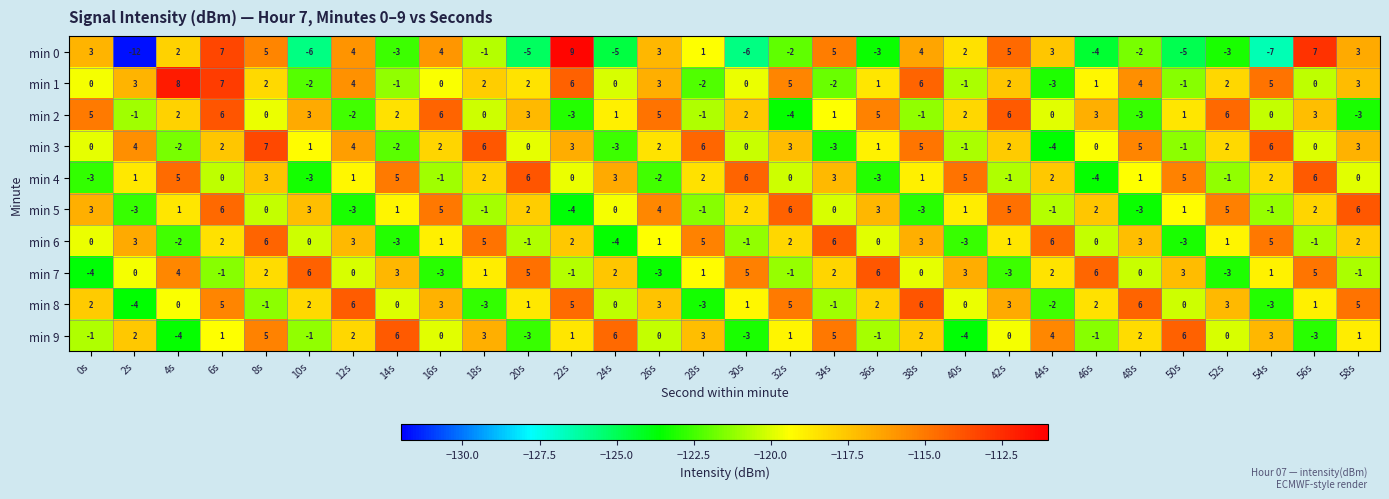

What is the spread (max minus min) of values at 36s?

9